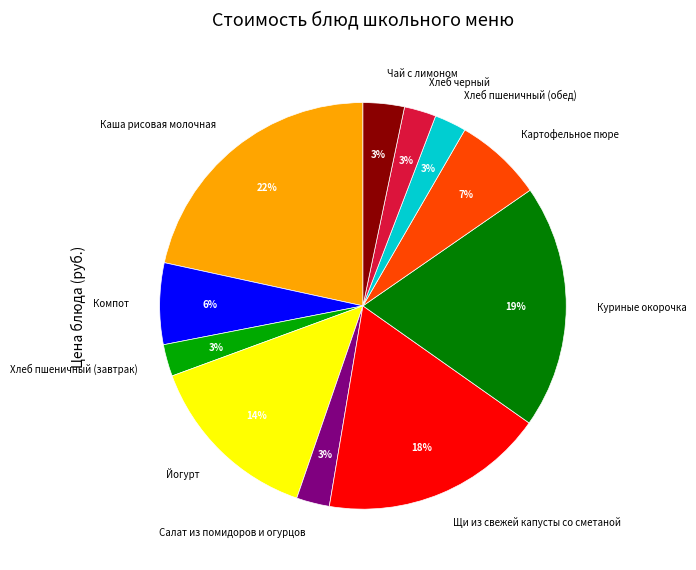

What is the largest slice in the pie chart?

Каша рисовая молочная